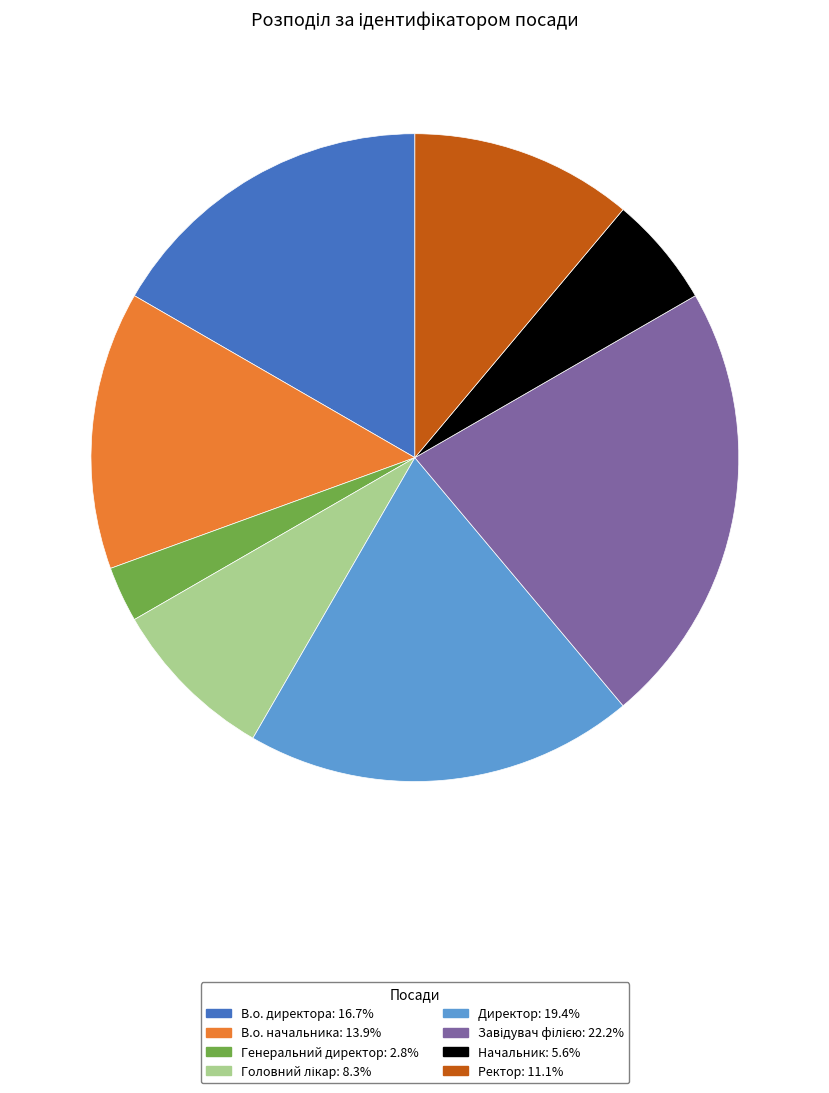

Between Генеральний директор and В.о. директора, which is larger?

В.о. директора